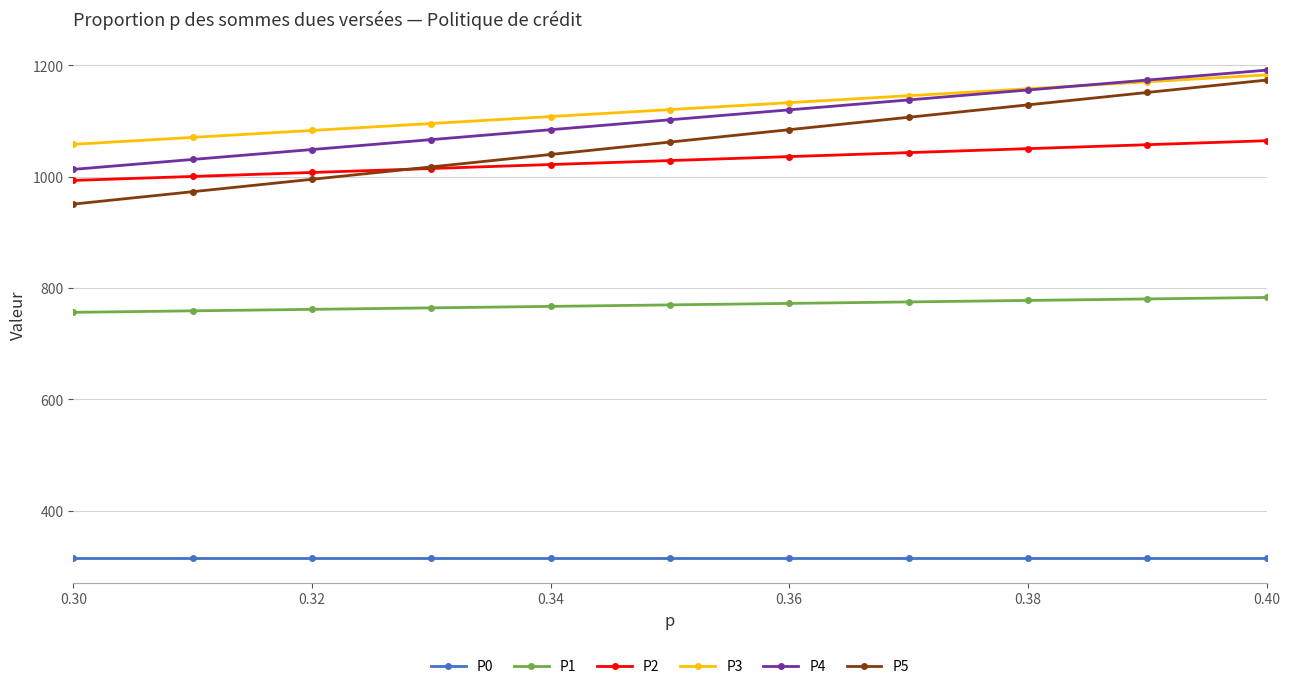

Which category has the highest value in the P5 series?

0.40